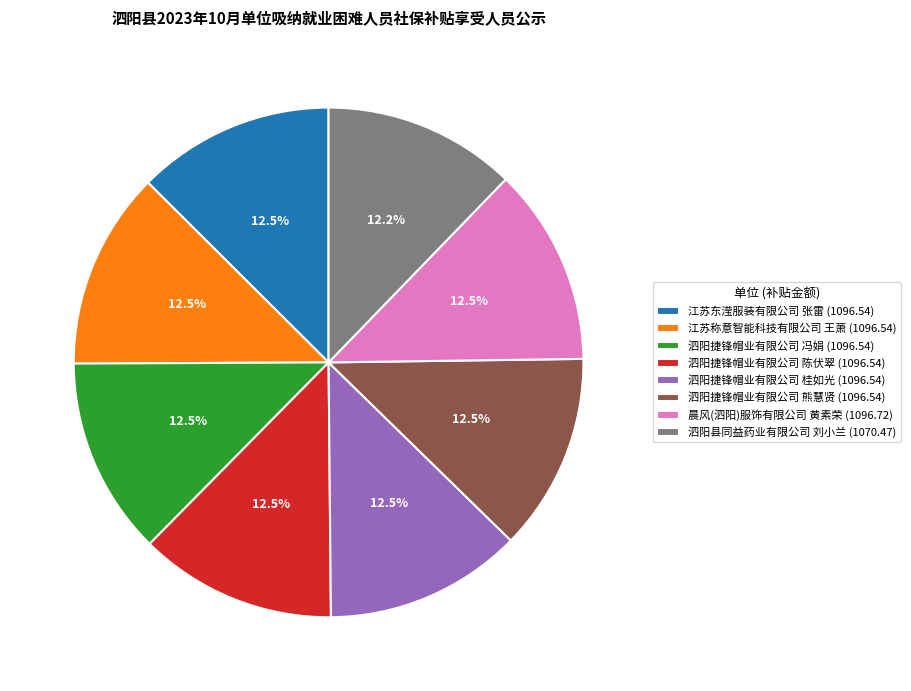

What percentage do 江苏称意智能科技有限公司 王萧 (1096.54) and 泗阳捷锋帽业有限公司 陈伏翠 (1096.54) together represent?

25.1%